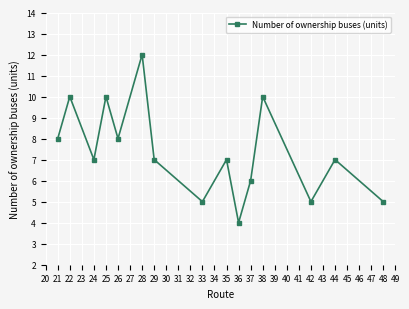

What is the difference between the second highest and minimum values?

6